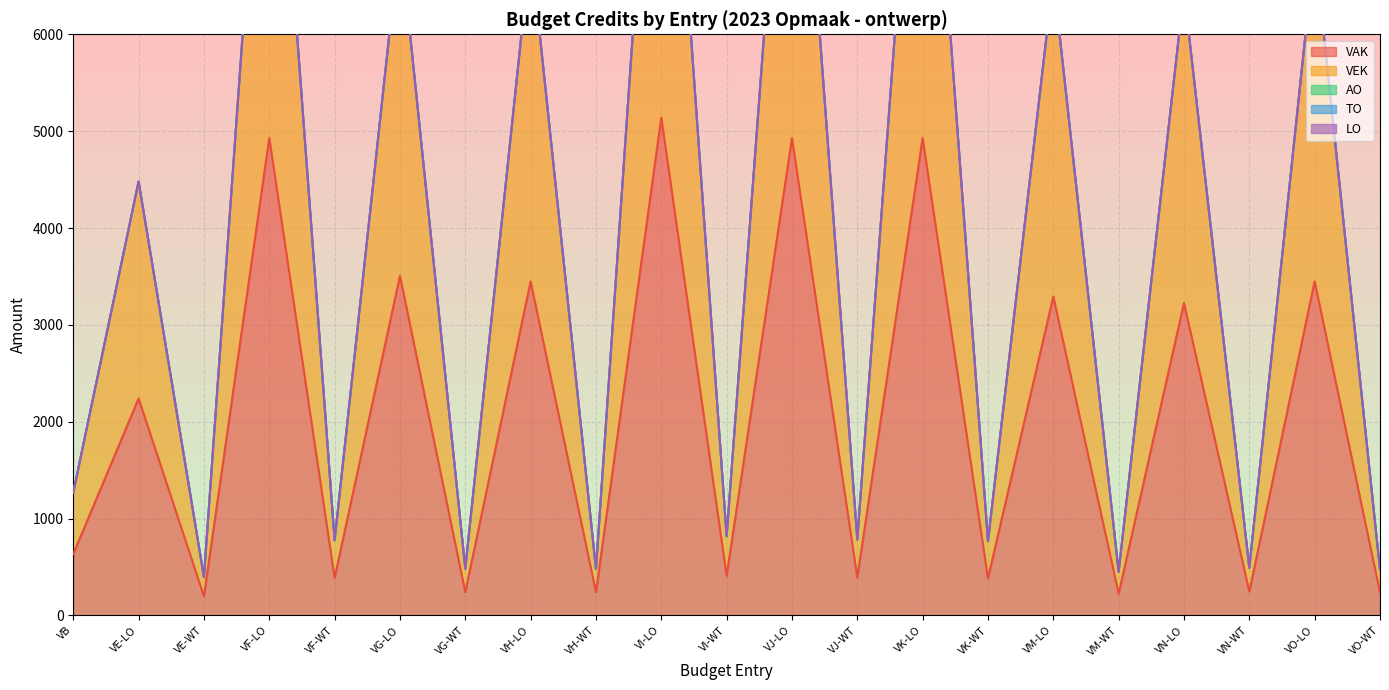

What is the label of the 6th point from the left?

VG-LO